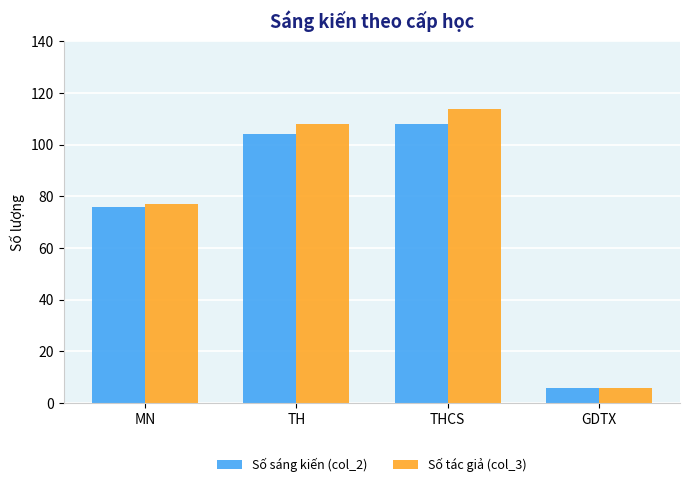

Are the bars grouped side by side (vs. stacked)?

Yes